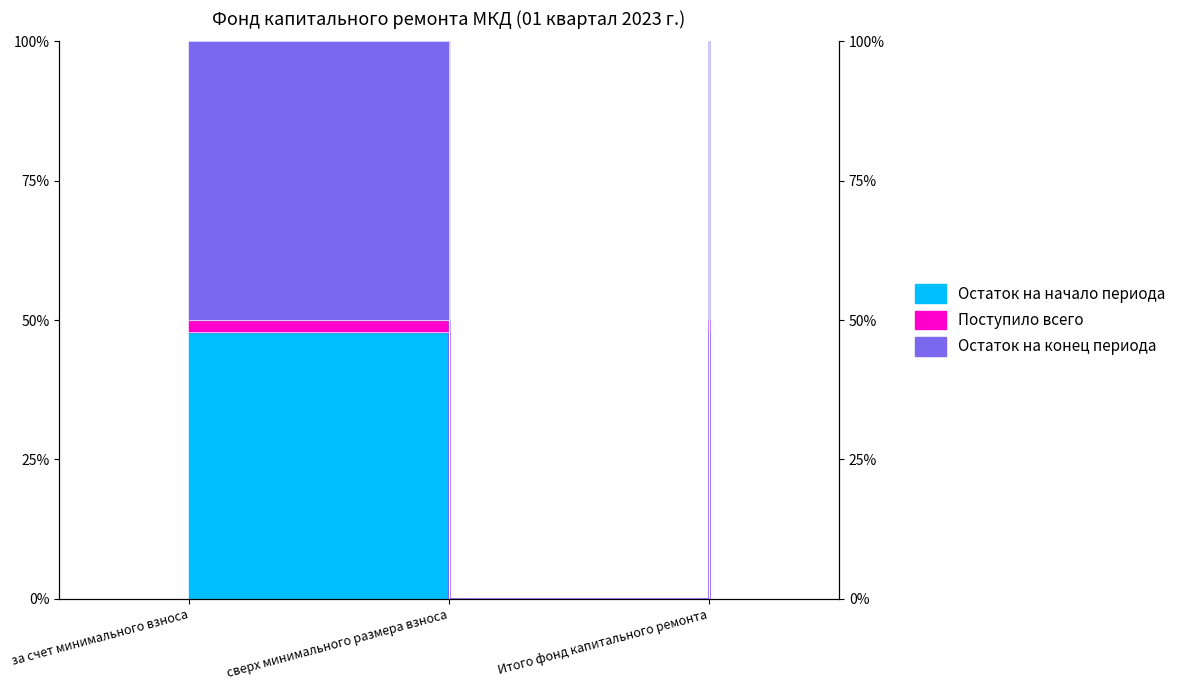

What is the average value of the Остаток на конец периода series?

33.3